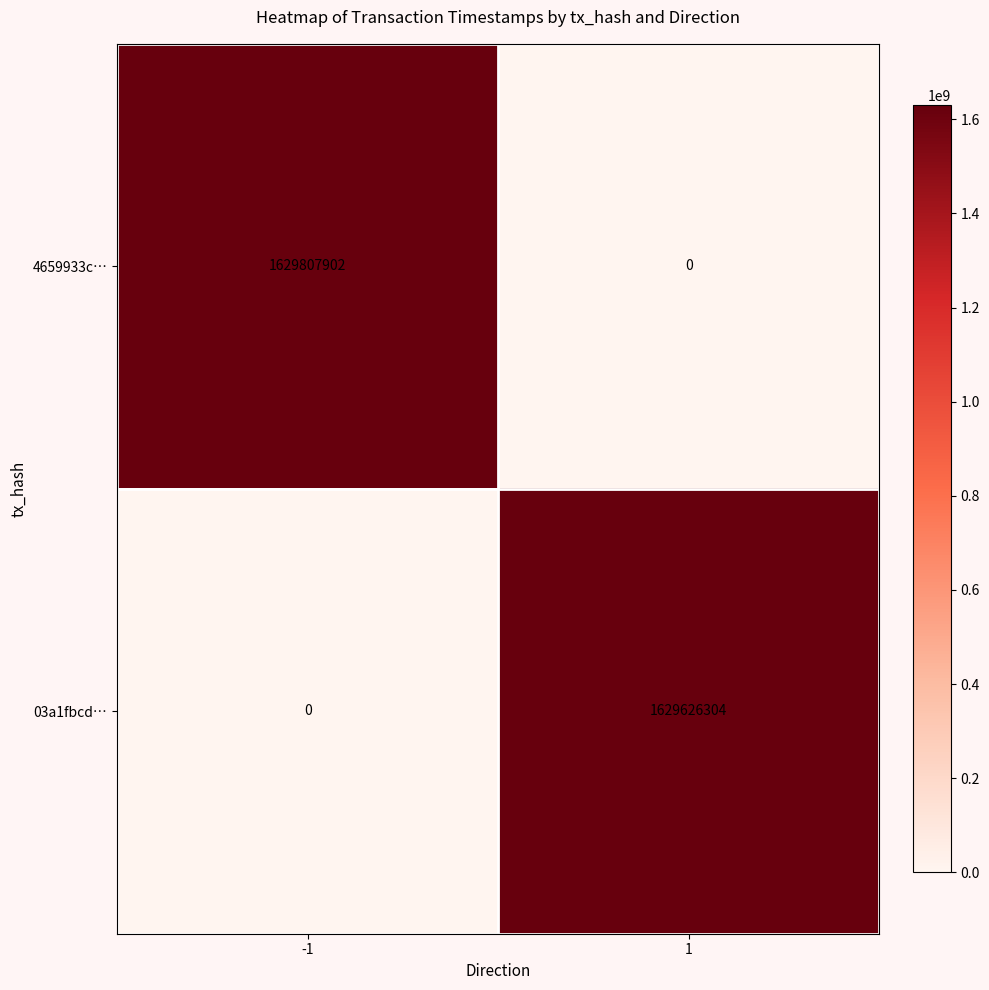

What is the difference between the maximum and minimum values in the 4659933c… series?

1629807902